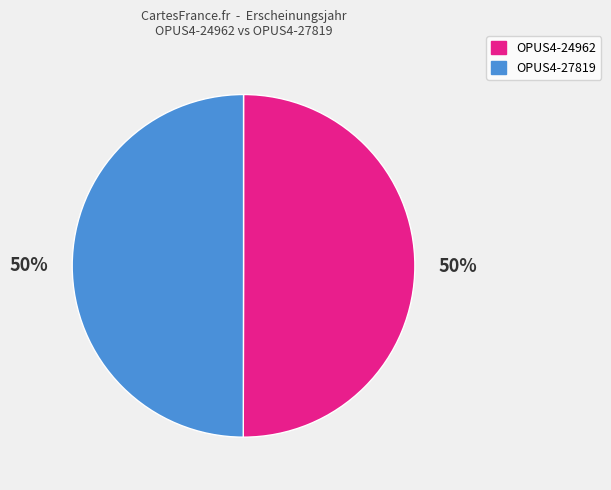

Approximately how many times larger is the value at OPUS4-24962 compared to OPUS4-27819?

1.0